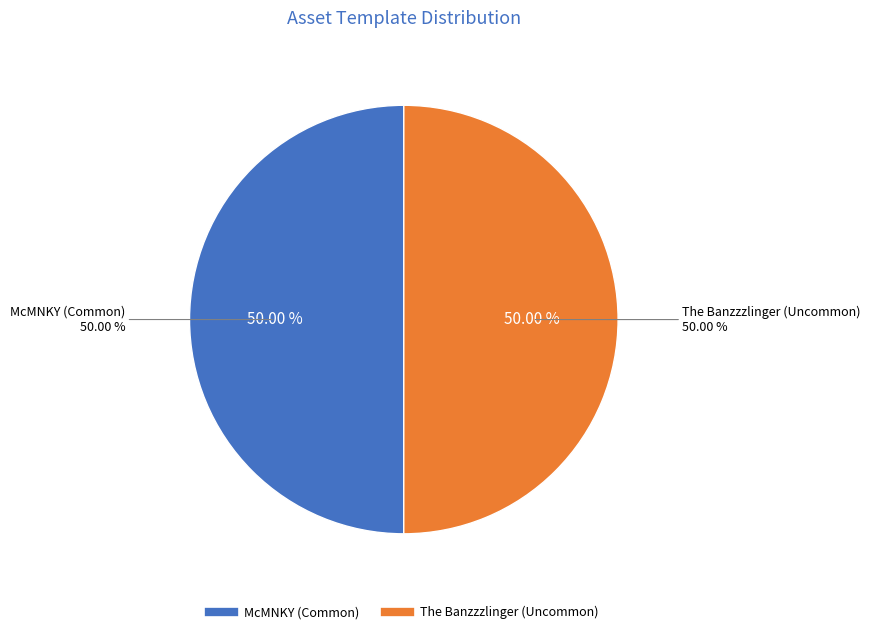

How many segments does this pie chart have?

2